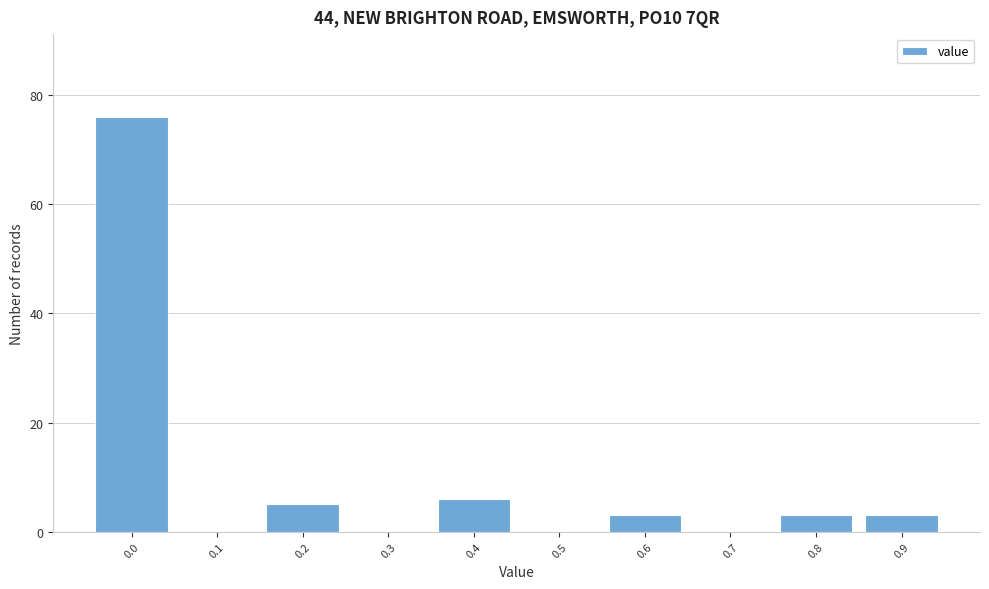

Reading left to right, transcribe all the data shown in this chart.

0.0=76	0.1=0	0.2=5	0.3=0	0.4=6	0.5=0	0.6=3	0.7=0	0.8=3	0.9=3